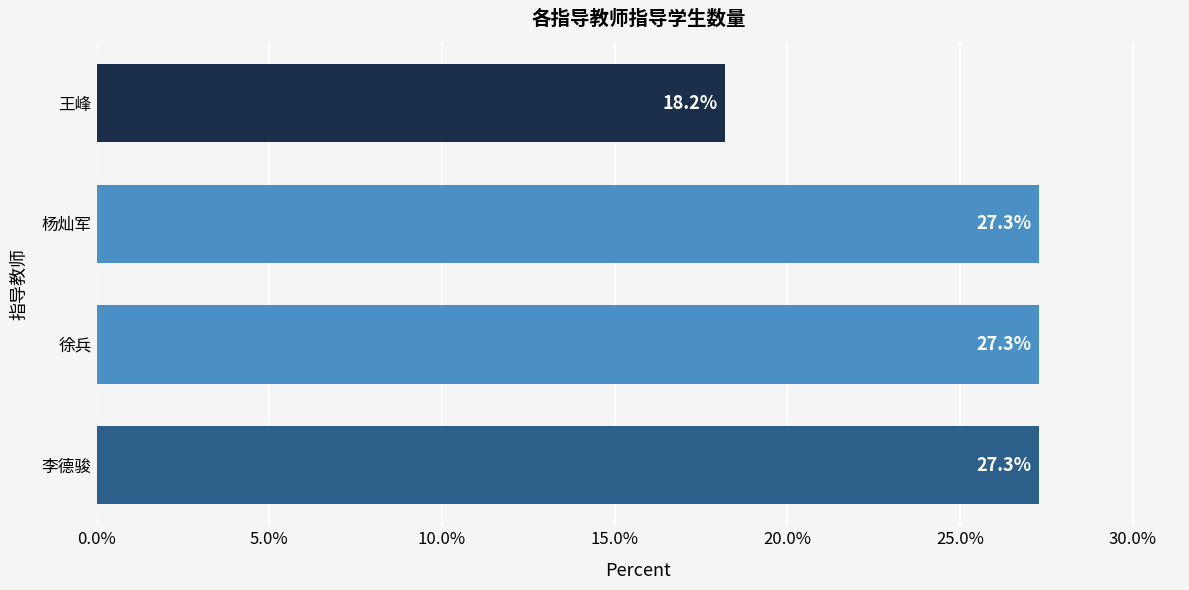

What is the smallest value displayed?

18.2